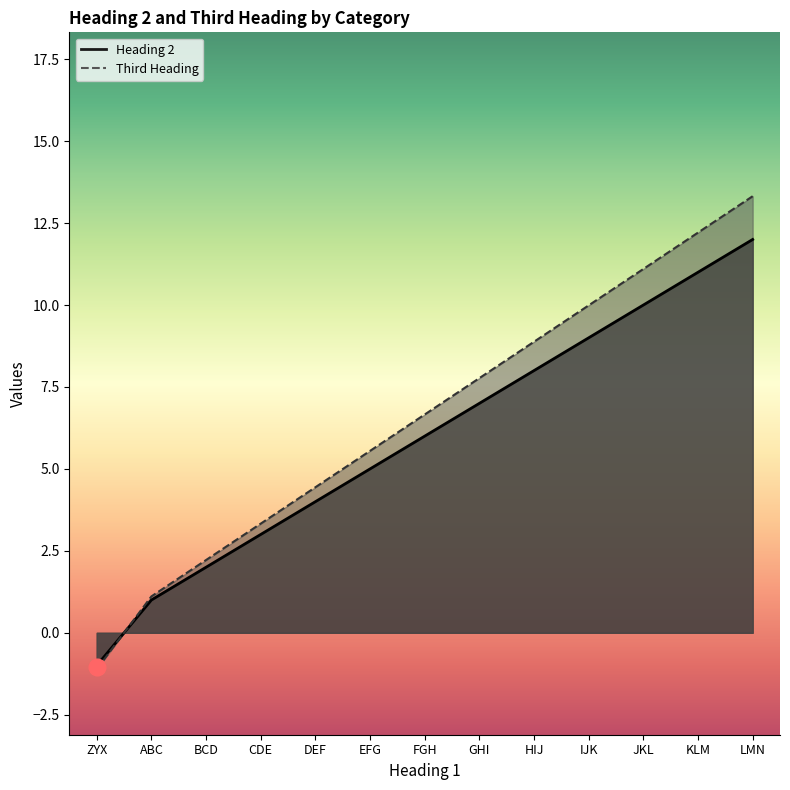

What position from the left is CDE?

4